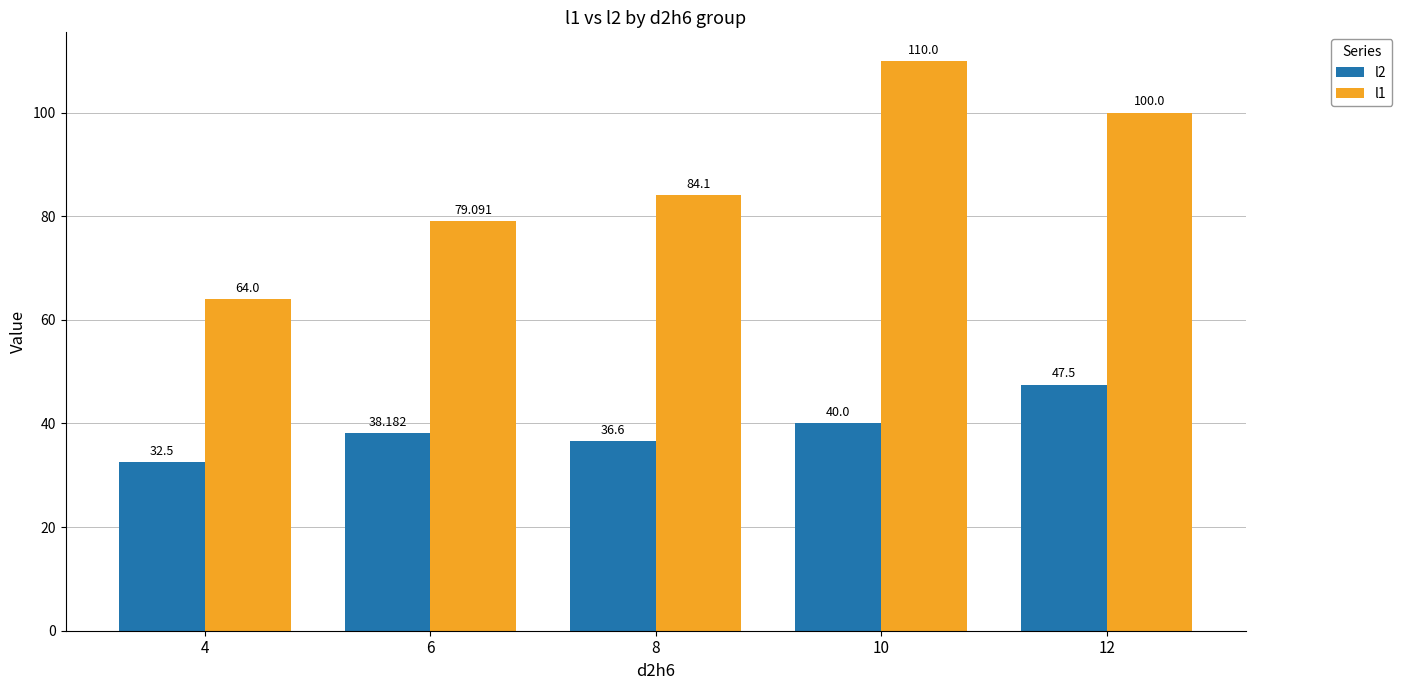

What is the minimum value for l2?

32.5